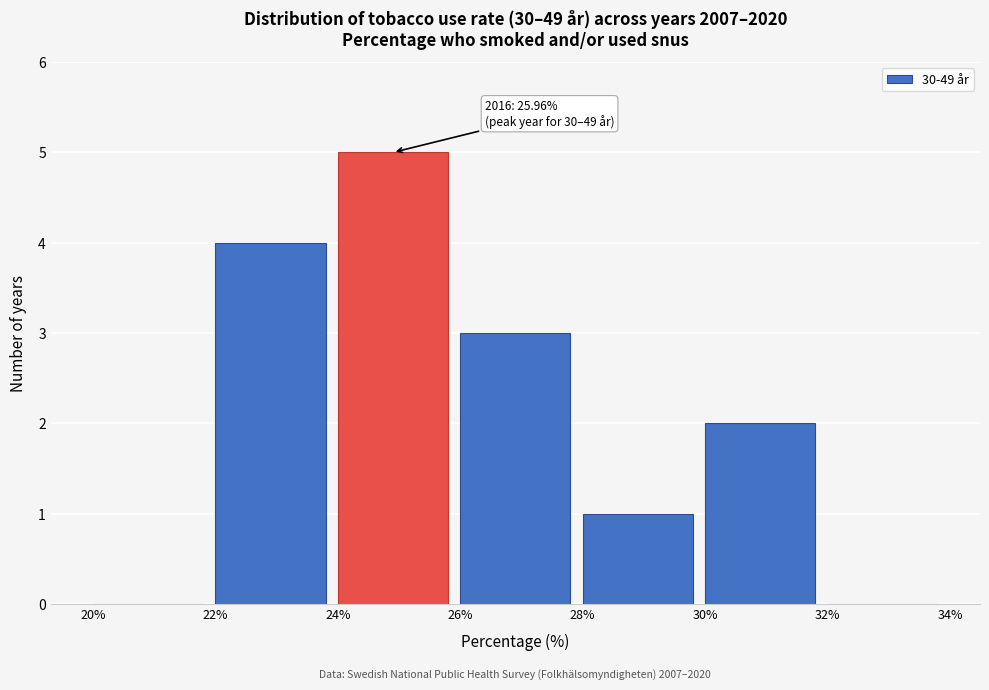

Over which range of the x-axis is the bar tallest?

24% to 26%